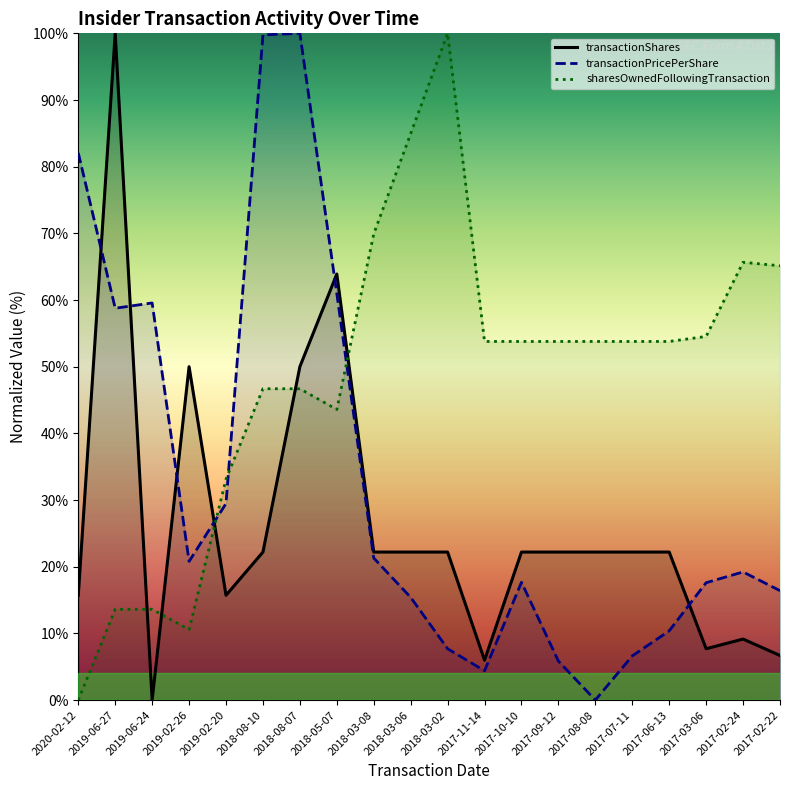

What is the difference between the highest and lowest values at 2018-05-07?

20.3